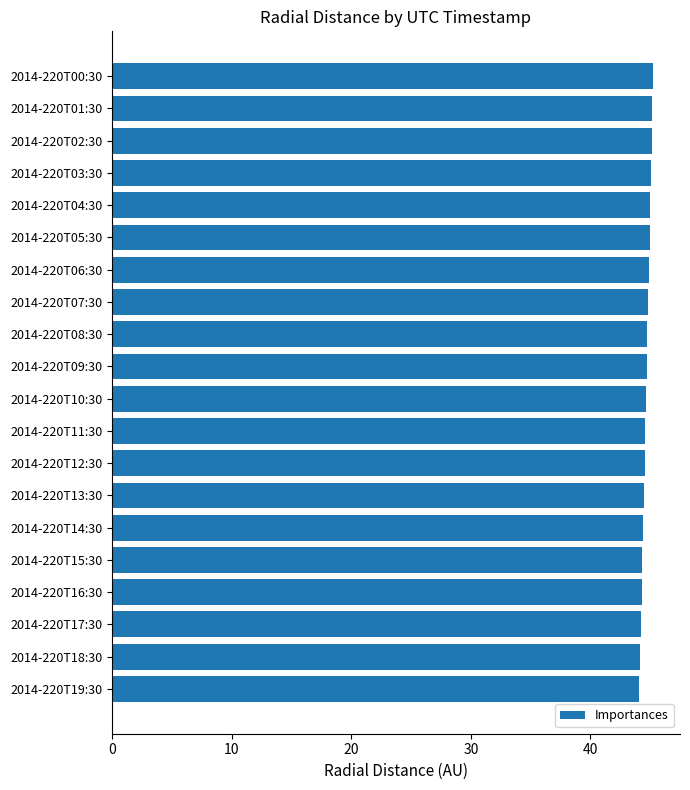

What is the maximum value shown in the chart?

45.2